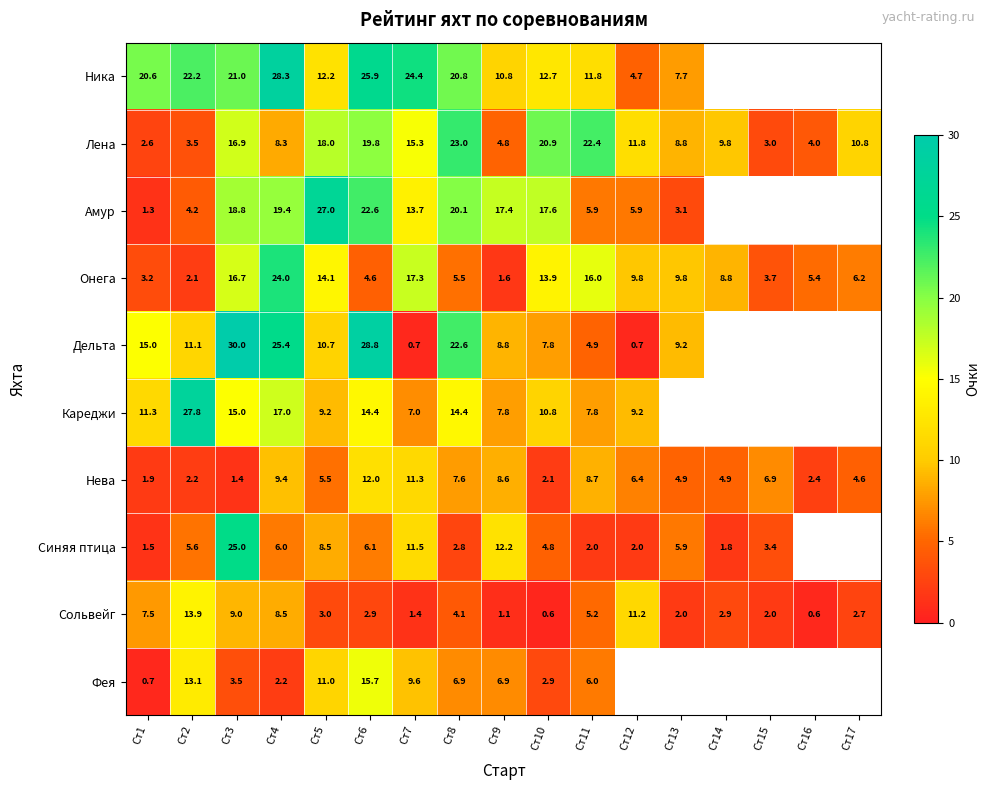

Where does the Онега series first go above 8?

Ст3